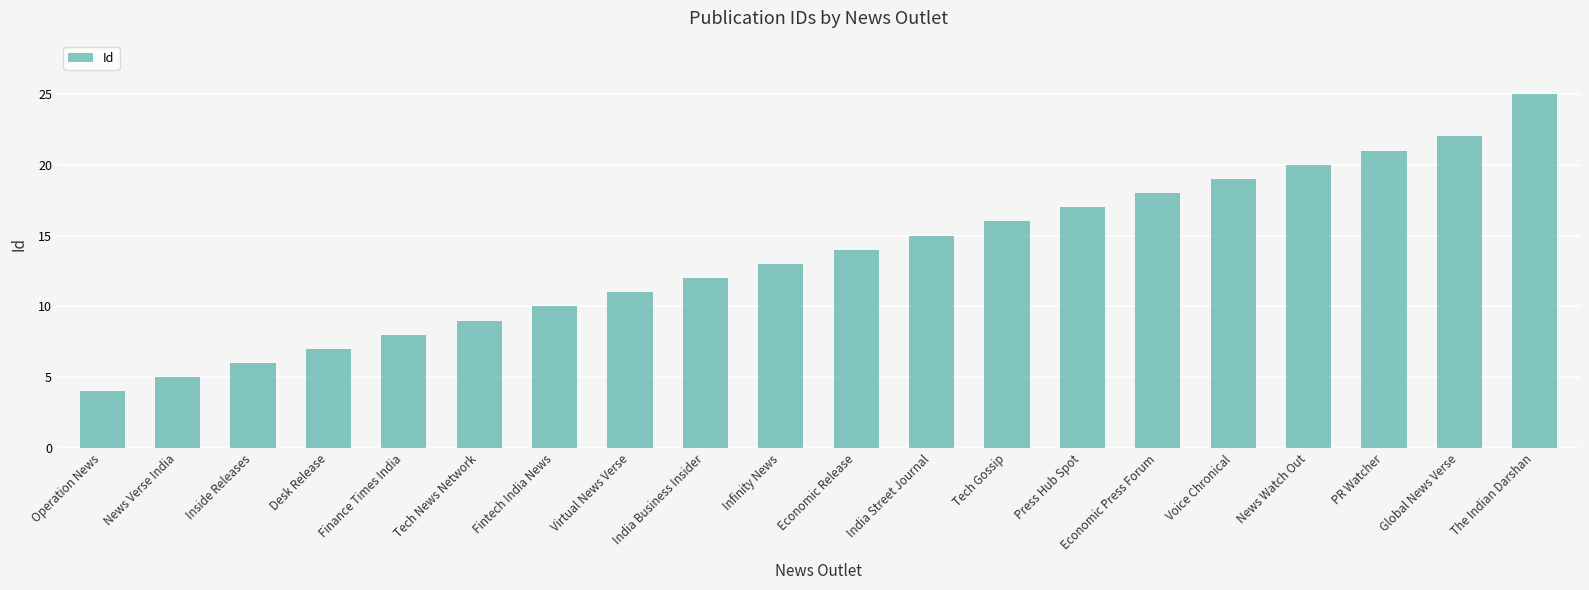

What is the label of the 14th bar from the right?

Fintech India News